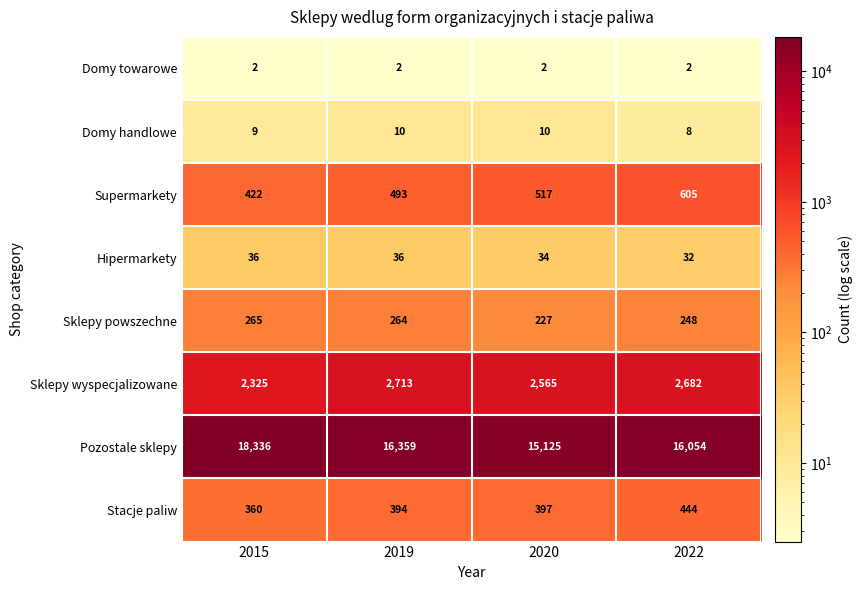

What is the sum of the Domy handlowe values at 2020 and 2019?

20